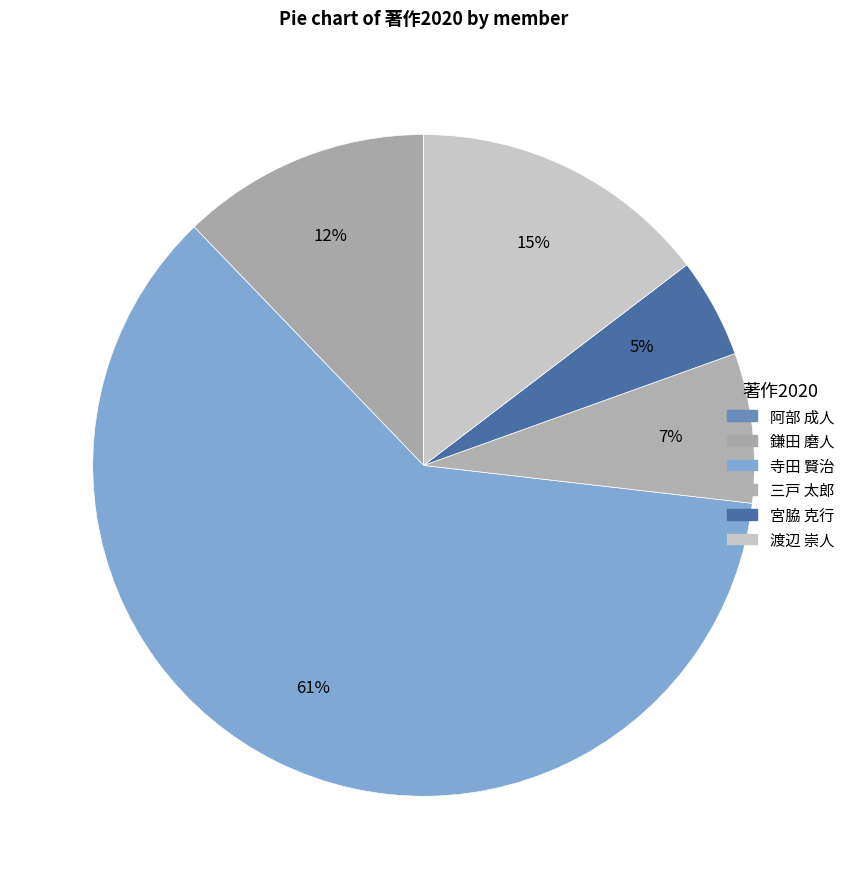

True or false: 鎌田 磨人 accounts for 12% of the total.

True